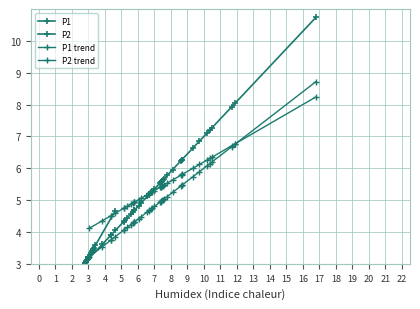

At how many categories does at least one series exceed 10?

1